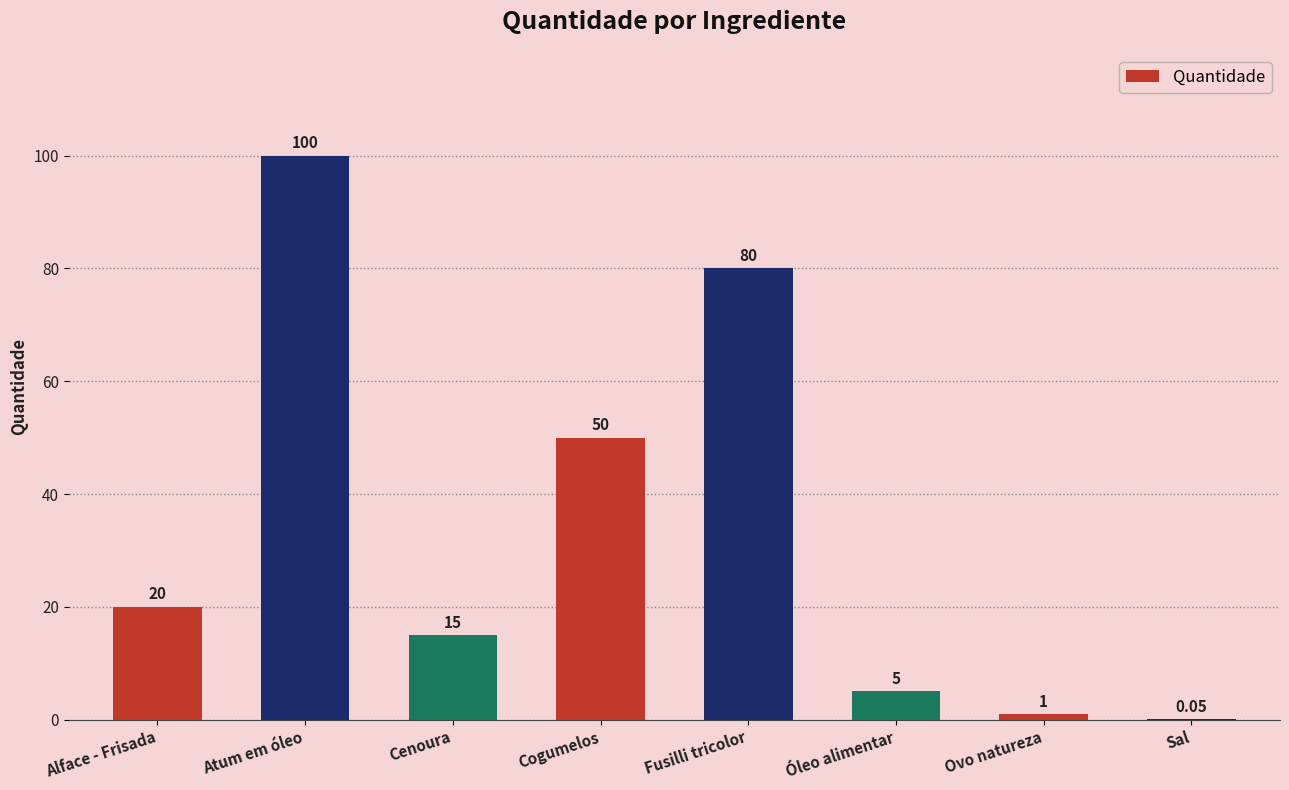

How many distinct data groups are displayed?

1